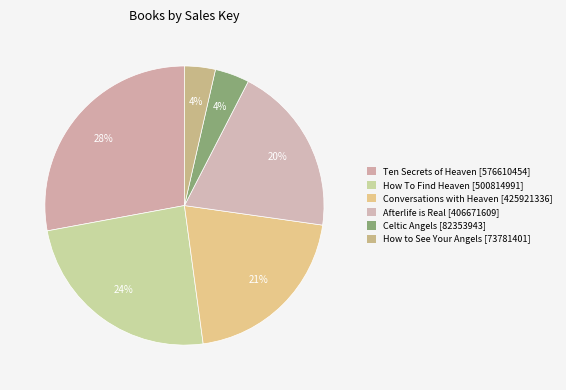

How many segments does this pie chart have?

6